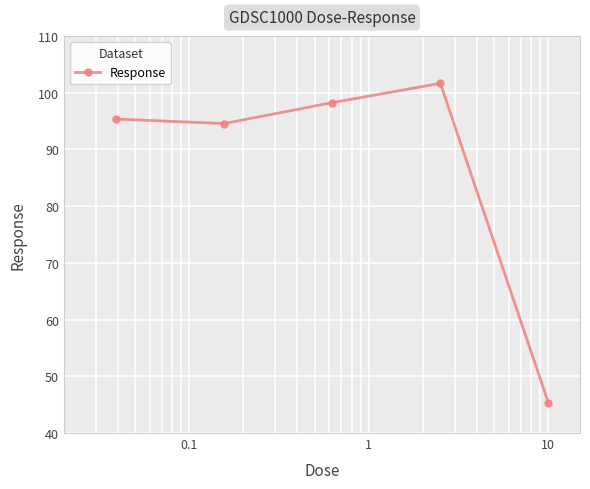

How many data points are less than 95?

2